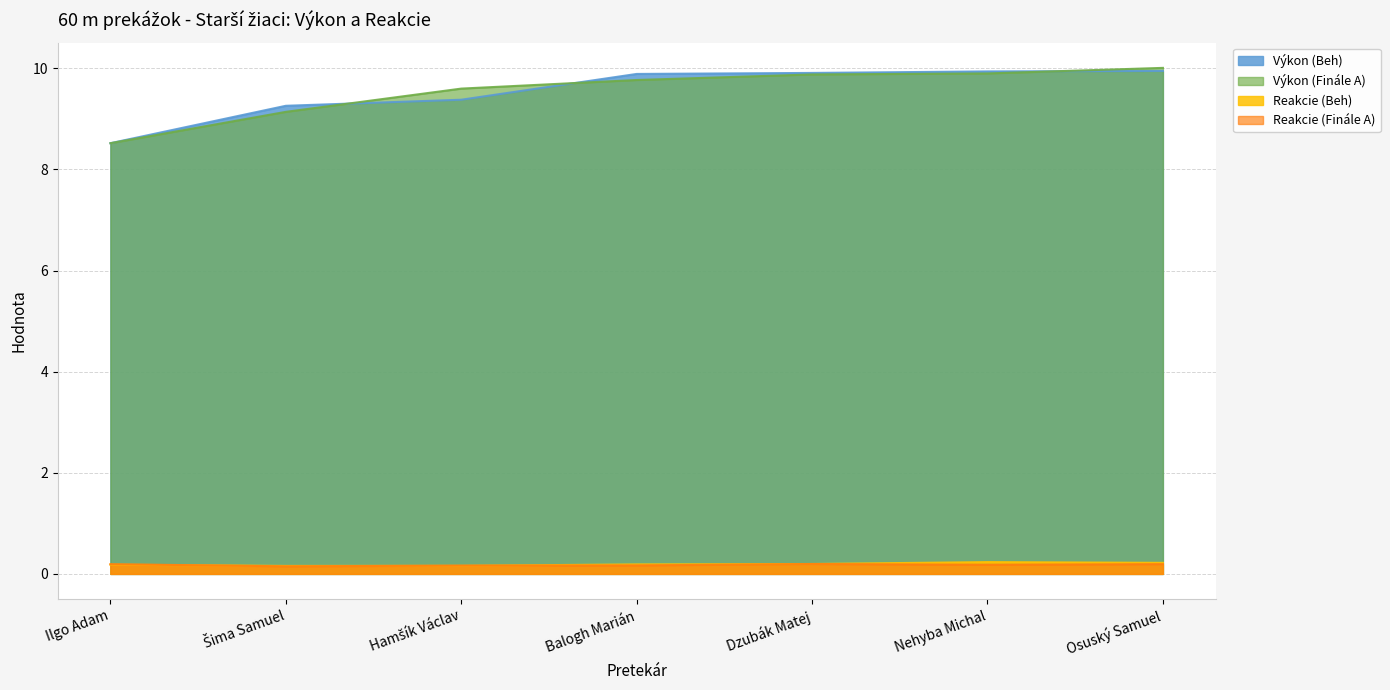

Reading left to right, list all the values displayed in this chart.

Výkon (Beh): Ilgo Adam=8.5	Šima Samuel=9.3	Hamšík Václav=9.4	Balogh Marián=9.9	Dzubák Matej=9.9	Nehyba Michal=9.9	Osuský Samuel=9.9
Výkon (Finále A): Ilgo Adam=8.5	Šima Samuel=9.1	Hamšík Václav=9.6	Balogh Marián=9.8	Dzubák Matej=9.9	Nehyba Michal=9.9	Osuský Samuel=10.0
Reakcie (Beh): Ilgo Adam=0.2	Šima Samuel=0.2	Hamšík Václav=0.2	Balogh Marián=0.2	Dzubák Matej=0.2	Nehyba Michal=0.2	Osuský Samuel=0.2
Reakcie (Finále A): Ilgo Adam=0.2	Šima Samuel=0.1	Hamšík Václav=0.2	Balogh Marián=0.2	Dzubák Matej=0.2	Nehyba Michal=0.2	Osuský Samuel=0.2